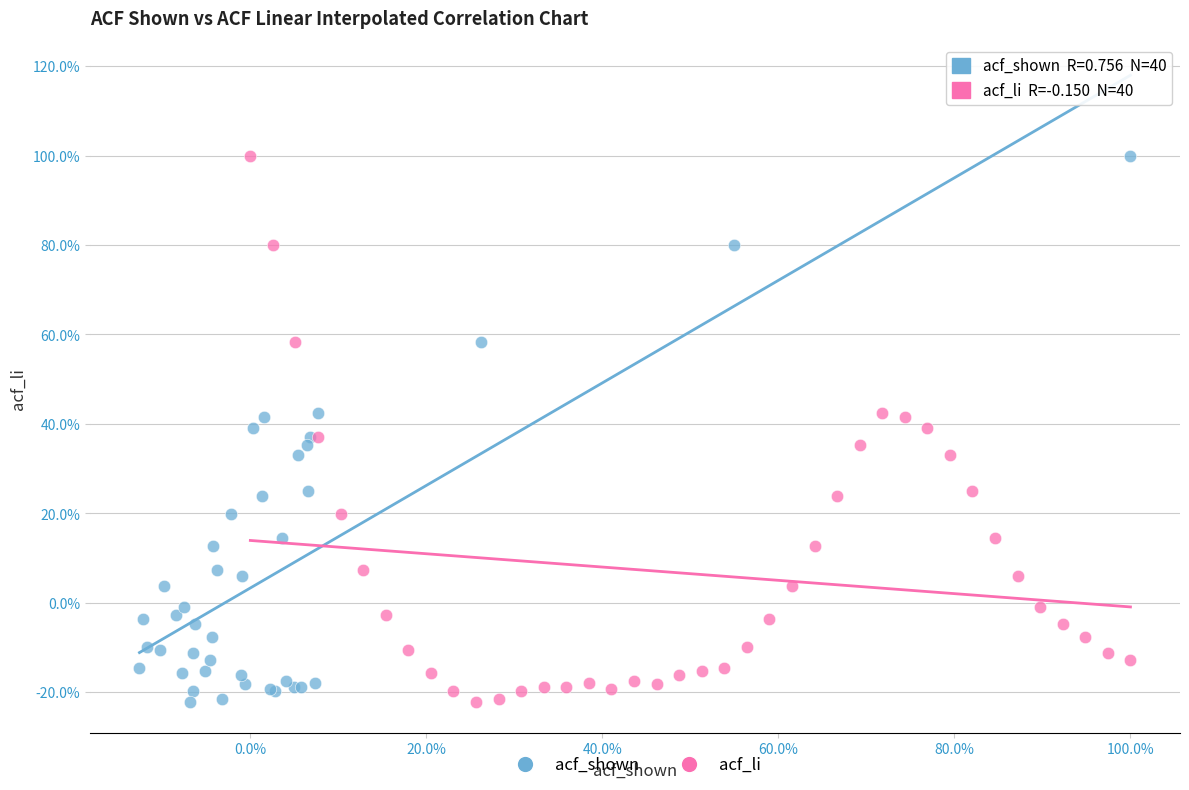

What are all the series names shown in the legend?

acf_shown, acf_li